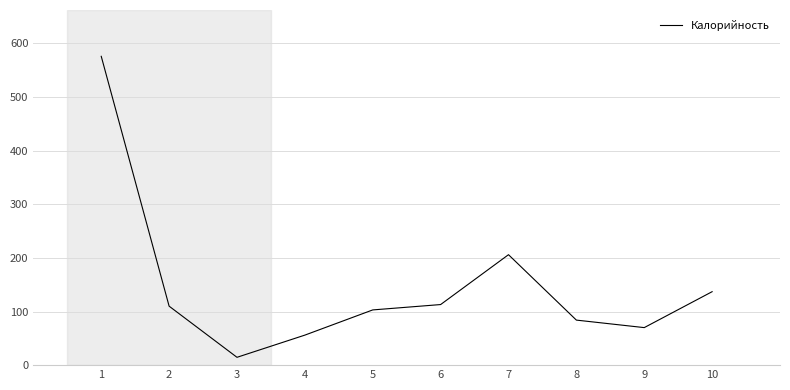

True or false: the data shows 45.6 at 5.

False